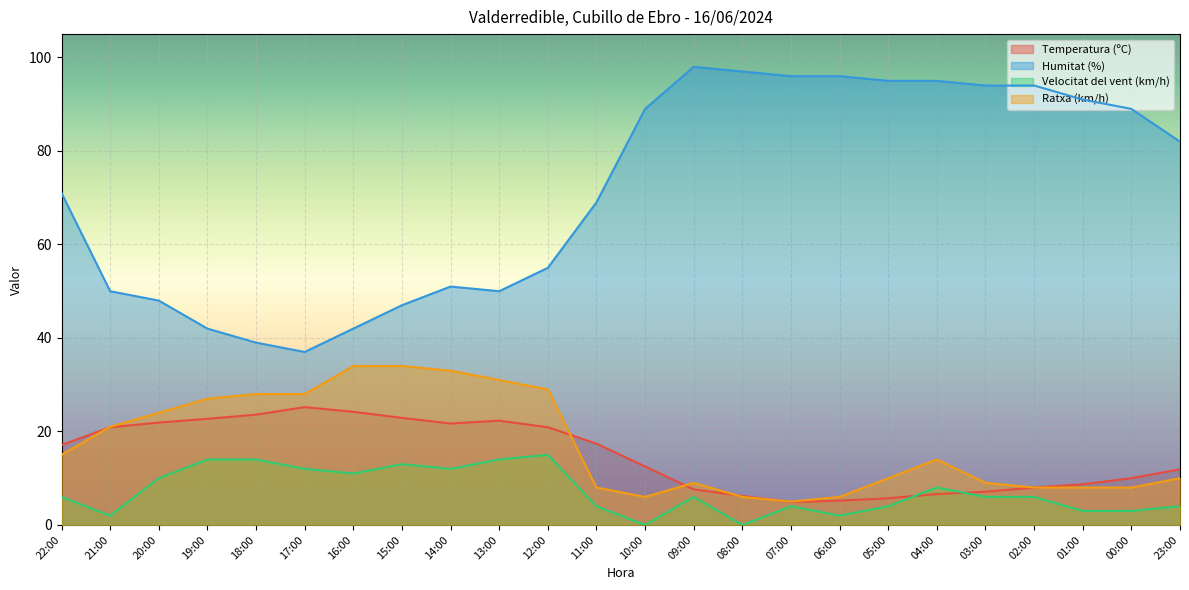

What is the average value of the Velocitat del vent (km/h) series?

7.2